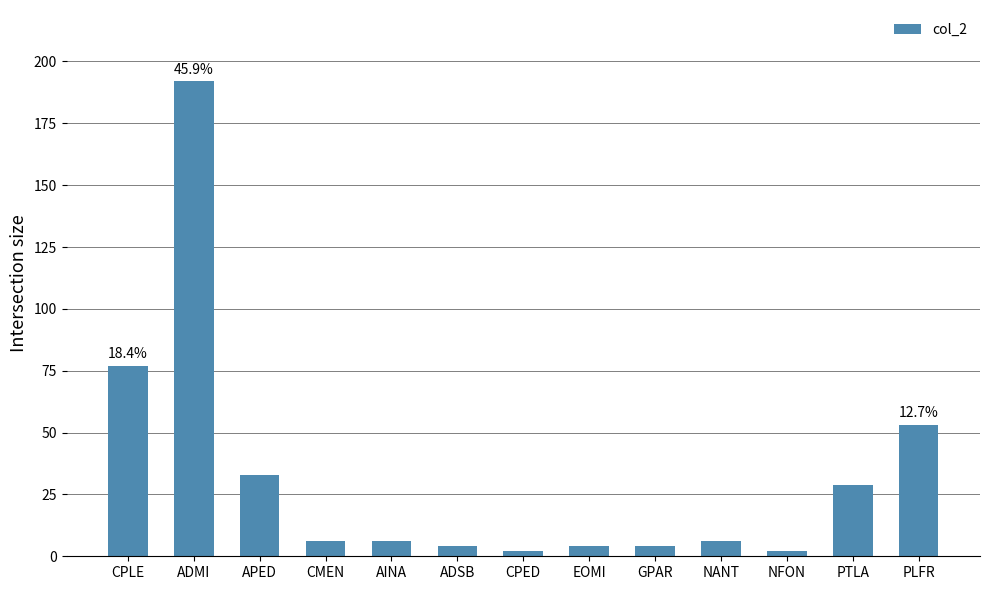

What is the sum of all values?

418